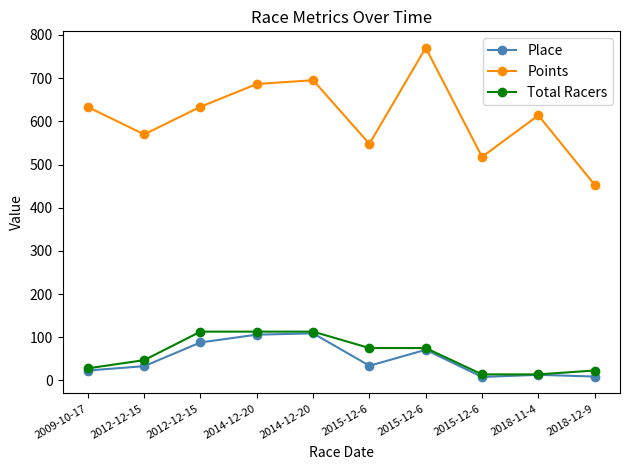

What is the sum of all Total Racers values?

615.0